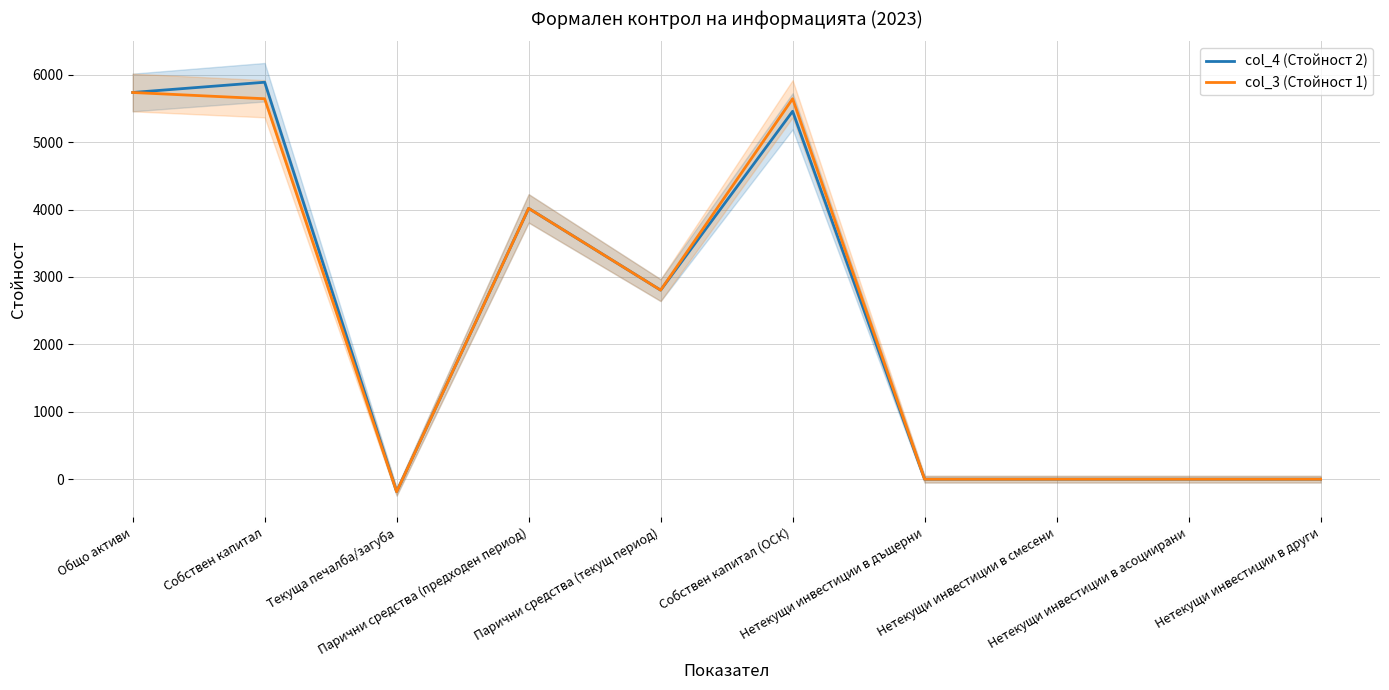

True or false: col_4 (Стойност 2) has a value of 7614 at Собствен капитал (ОСК).

False